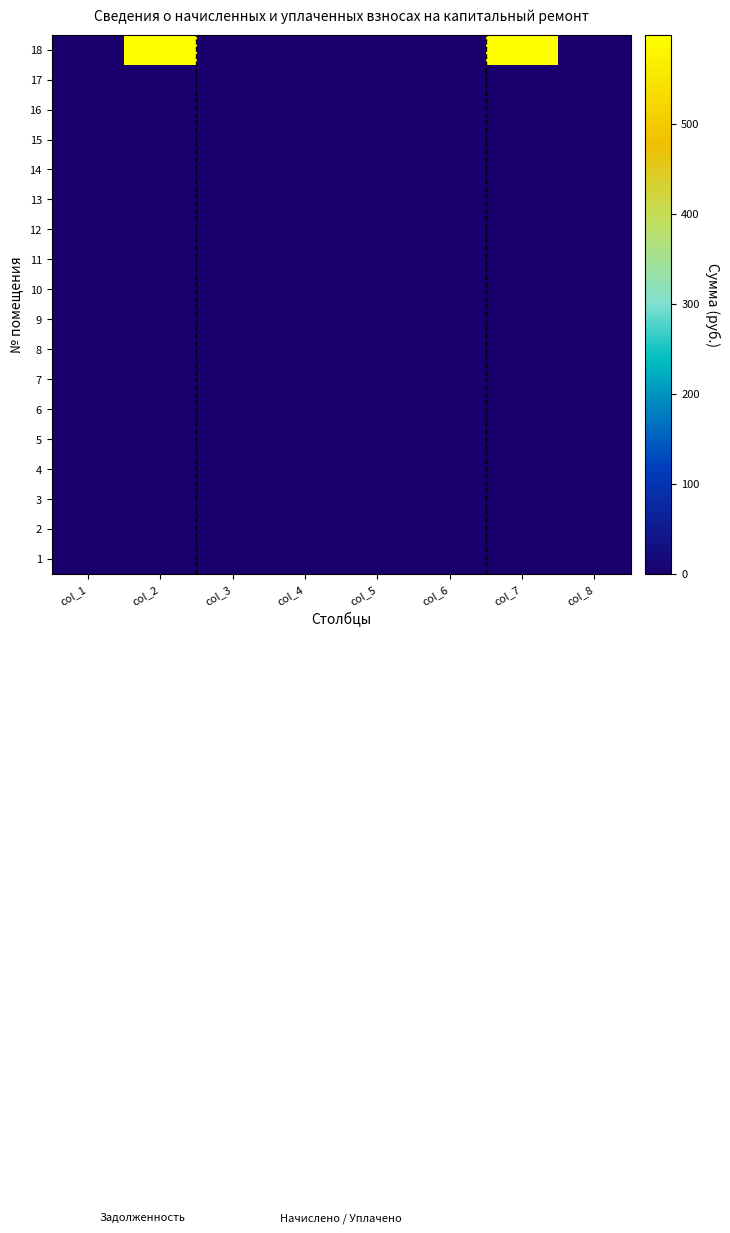

Count the number of categories in the chart.

8